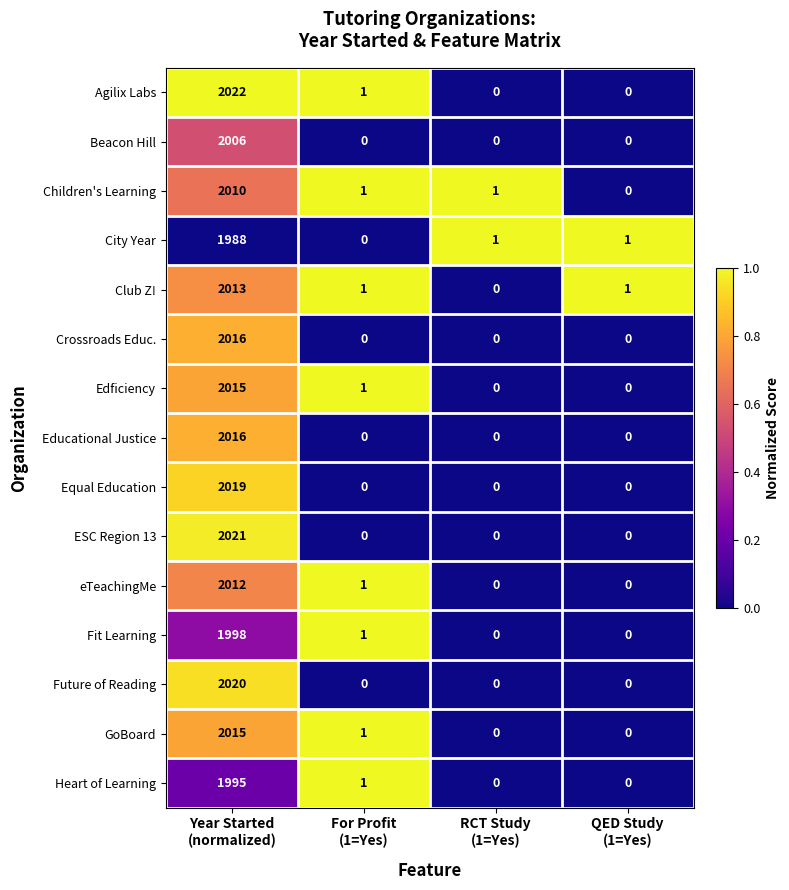

Which series has the largest total across all categories?

Agilix Labs